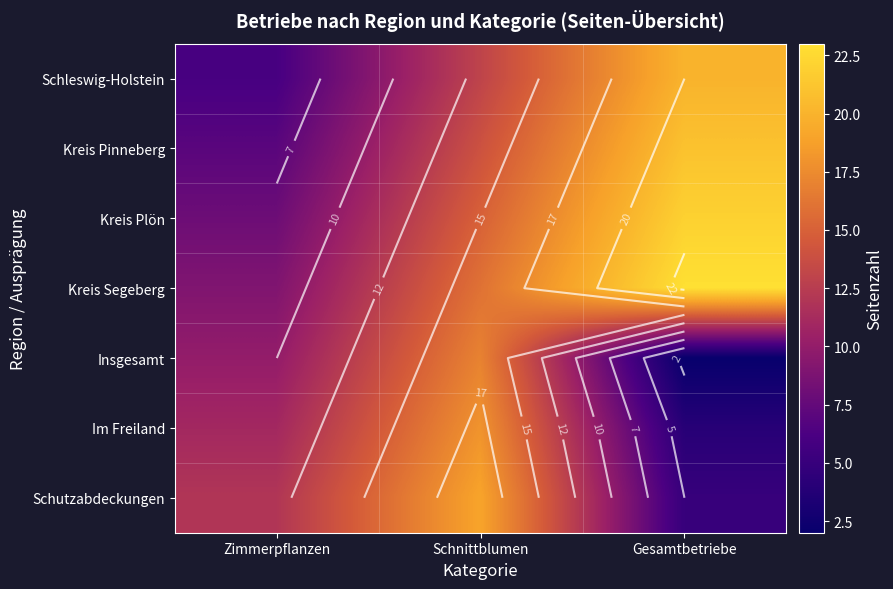

What is the average value of the Kreis Pinneberg series?

14